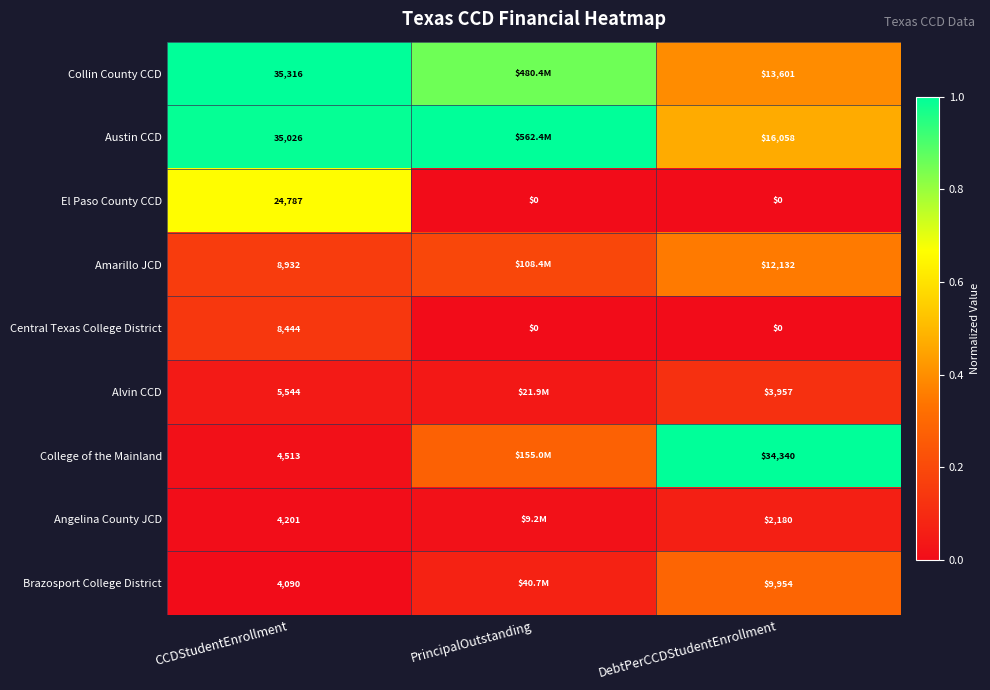

Which category has the lowest value across all series?

PrincipalOutstanding